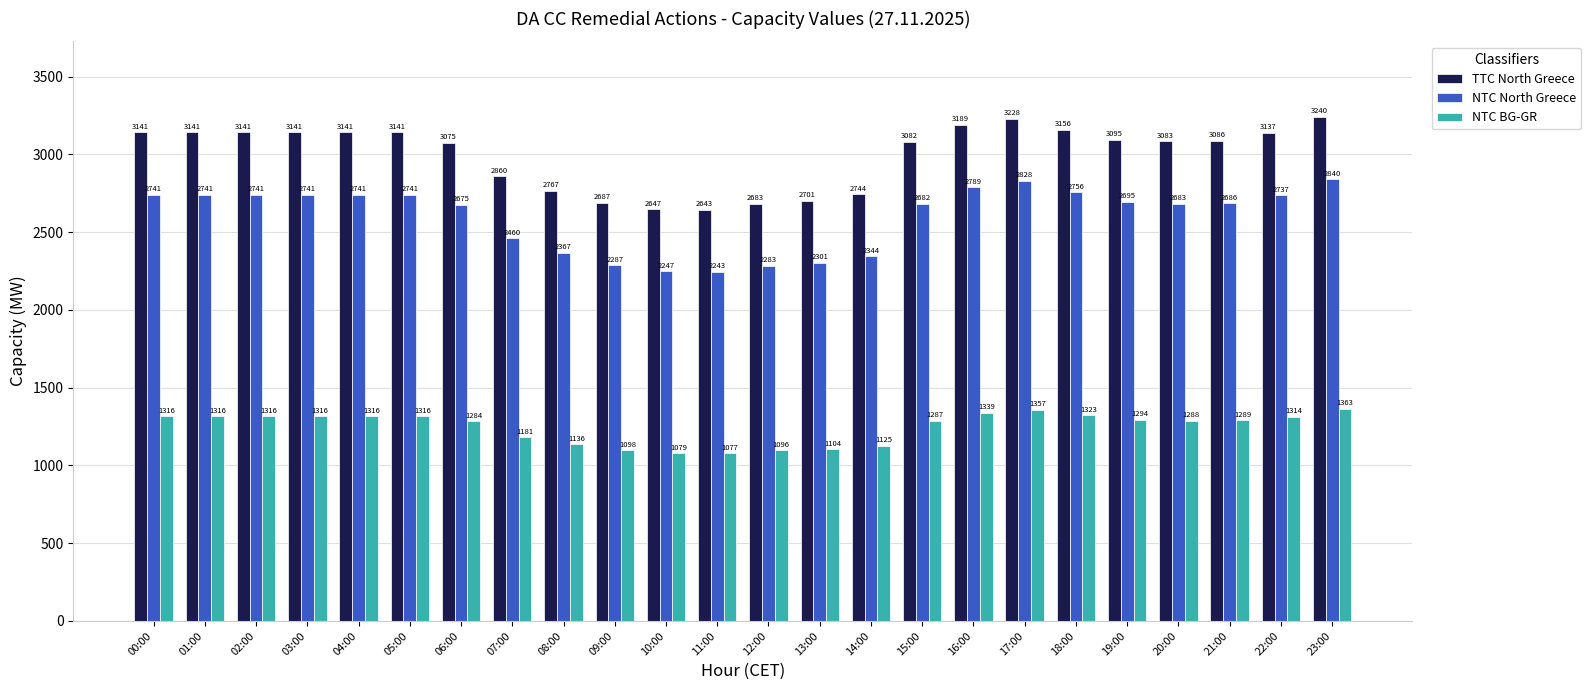

The value of NTC North Greece at 23:00 is 700. True or false?

False